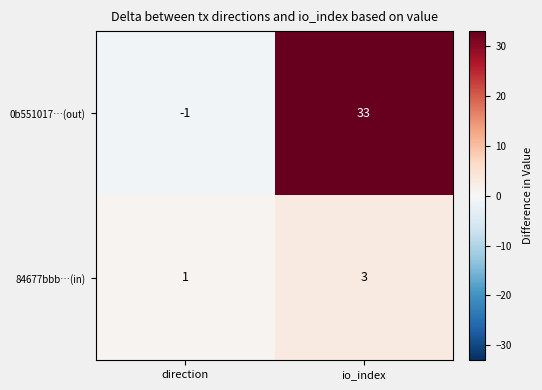

The value of 84677bbb…(in) at direction is 2. True or false?

False